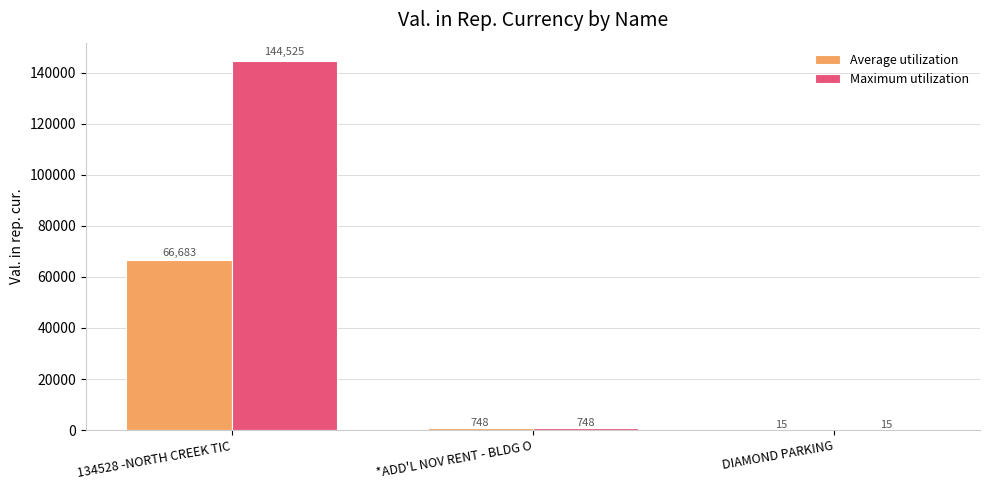

What is the maximum value shown in the chart?

144525.0